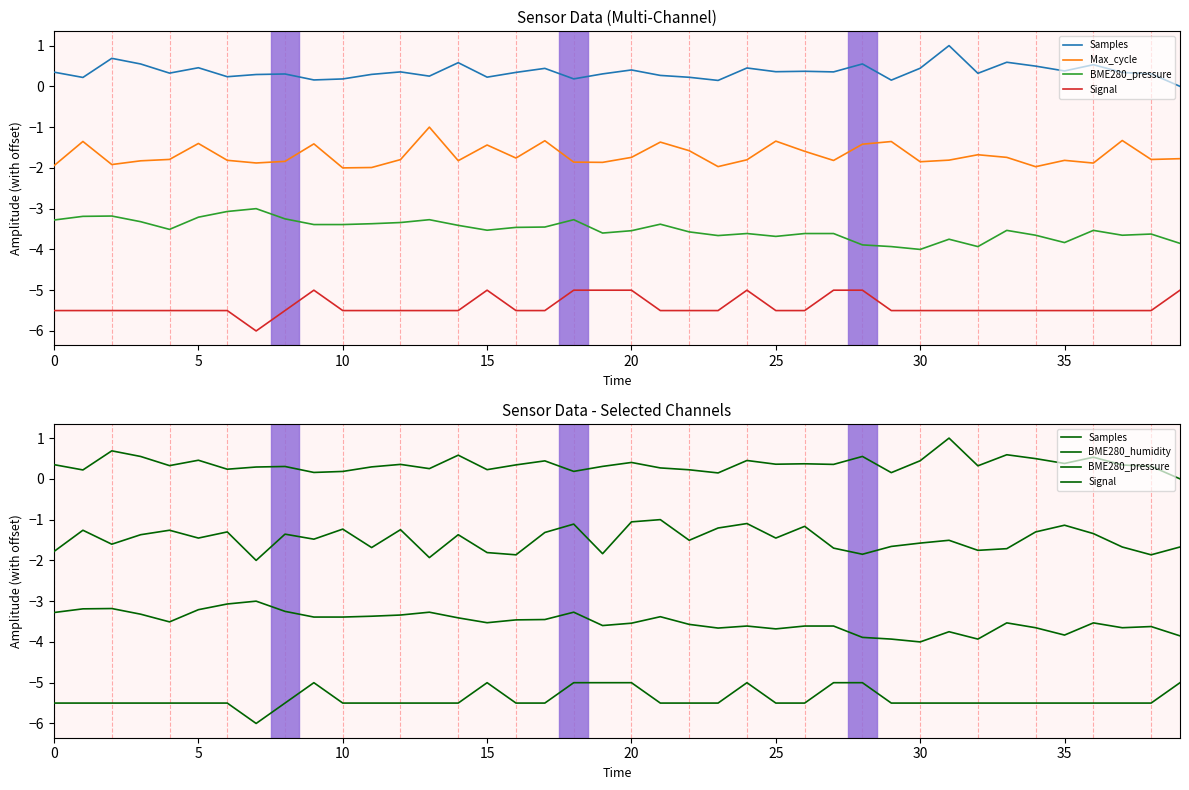

What is the minimum value shown in the chart?

-6.0